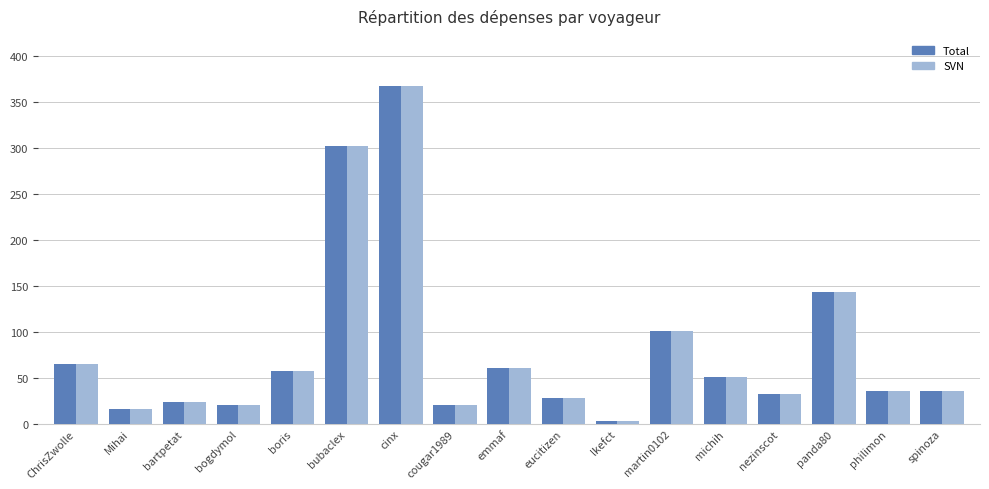

What value does the Total series have at emmaf?

61.0